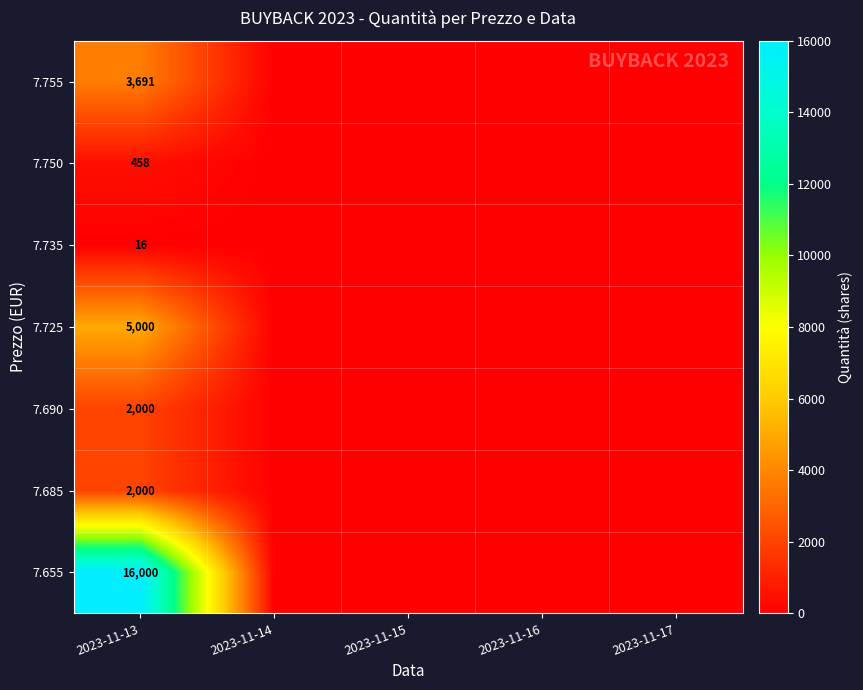

The value of 7.725 at 2023-11-13 is 5000. True or false?

True